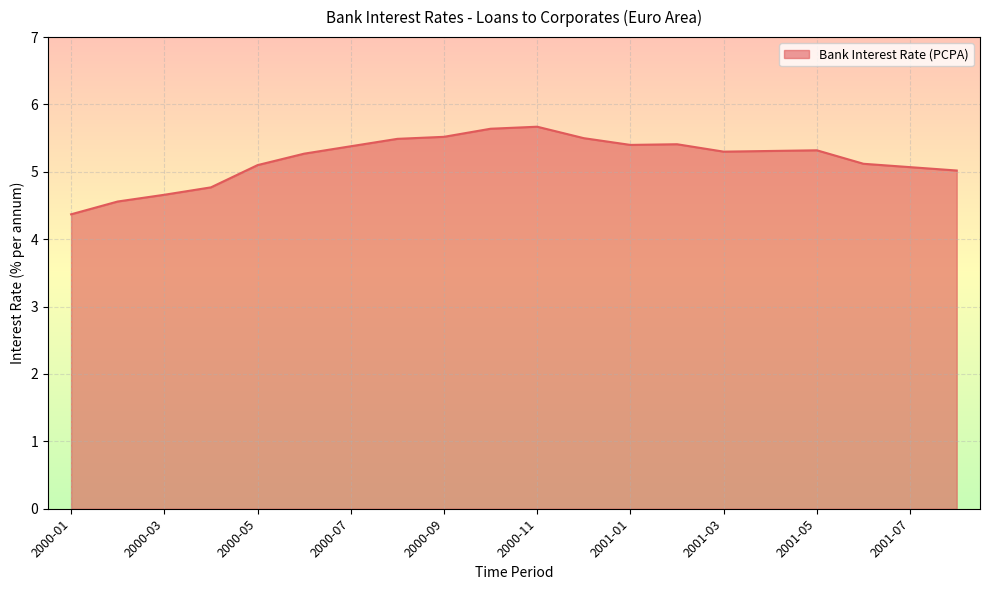

What is the smallest value displayed?

4.4